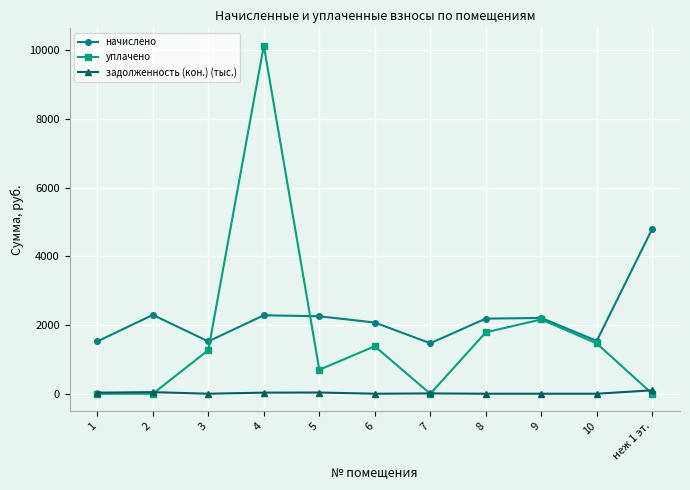

What is the spread (max minus min) of values at 5?

2221.0